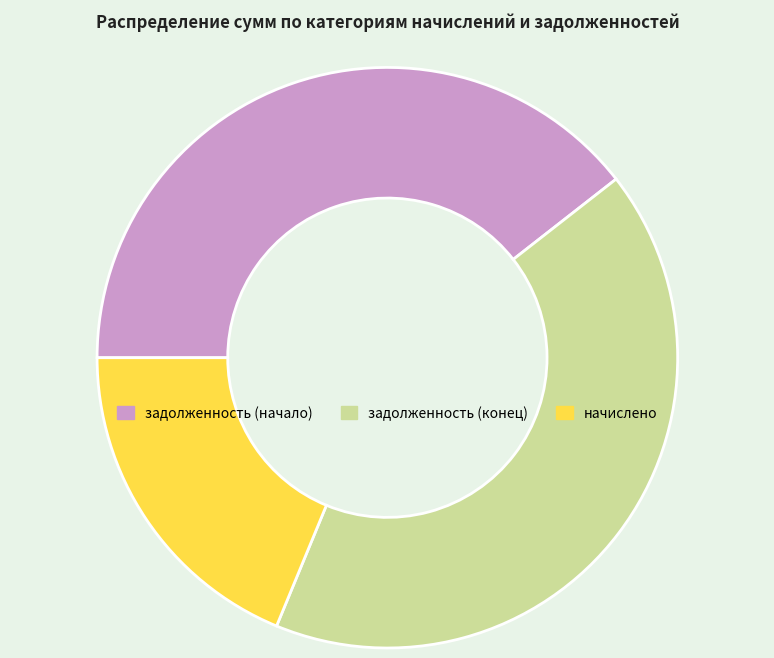

How many segments does this pie chart have?

3